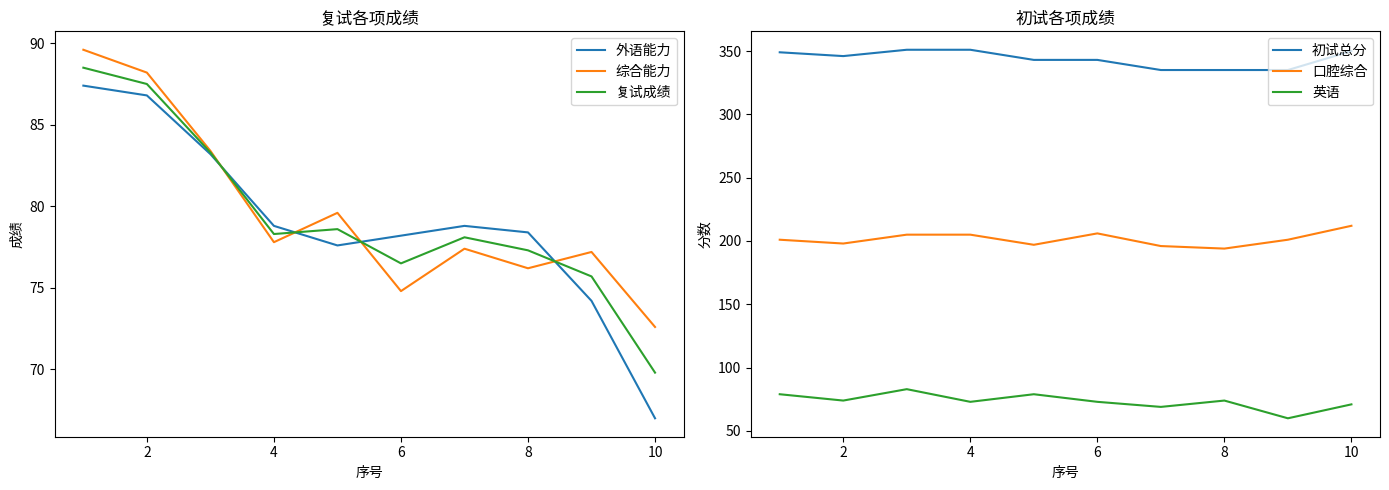

What is the minimum value for 外语能力?

67.0